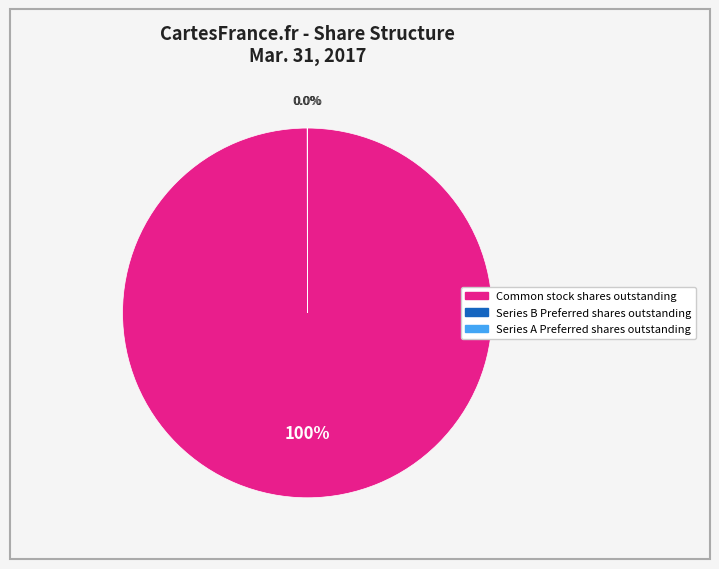

Which category has the biggest portion of the pie?

Common stock shares outstanding